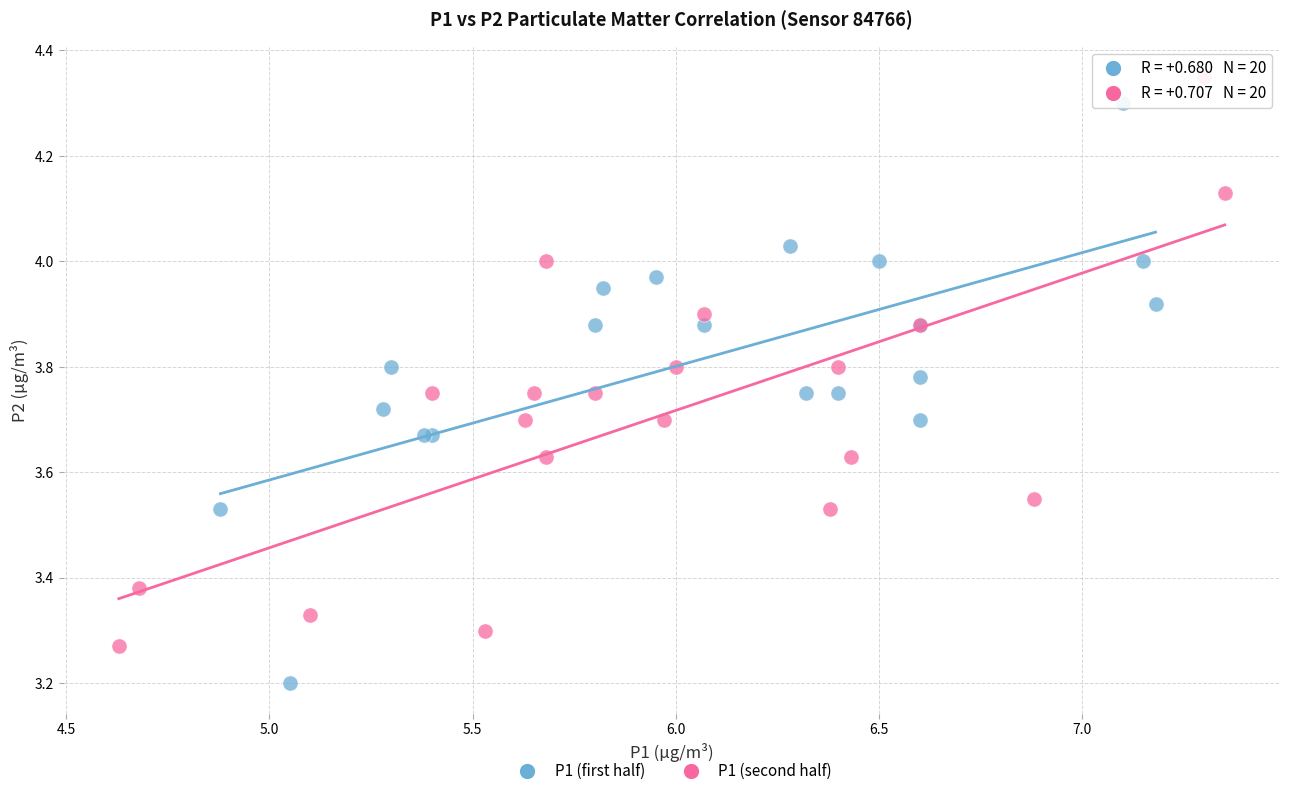

Which series contains the highest Y value?

P1 (second half)